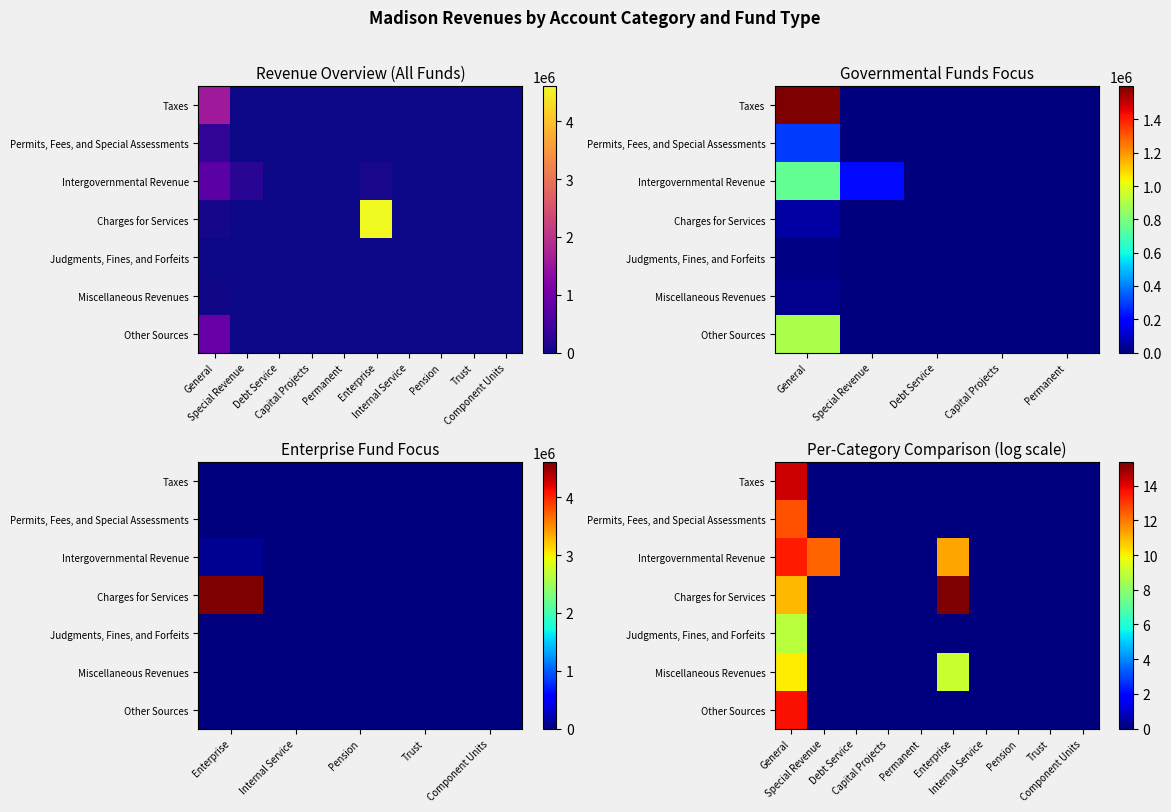

Rank the series by their maximum value, from lowest to highest.

Judgments, Fines, and Forfeits, Miscellaneous Revenues, Permits, Fees, and Special Assessments, Intergovernmental Revenue, Other Sources, Taxes, Charges for Services